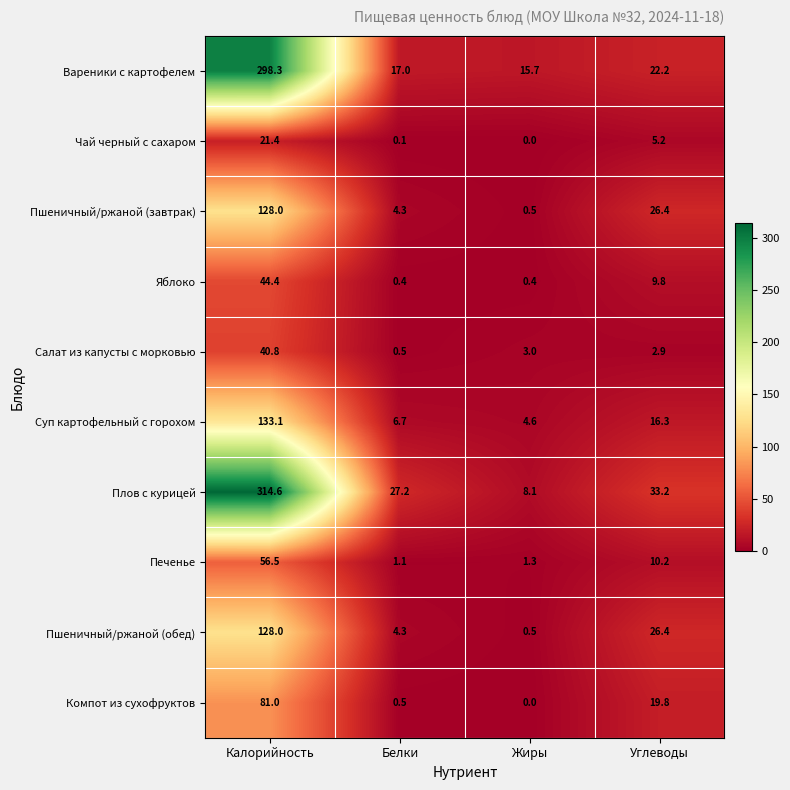

True or false: Яблоко has a value of 14.5 at Углеводы.

False